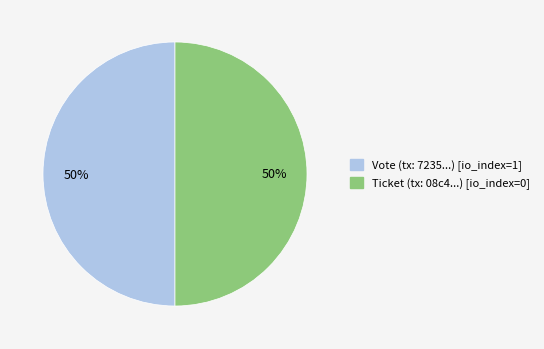

To the nearest percent, what is the average slice percentage?

50%